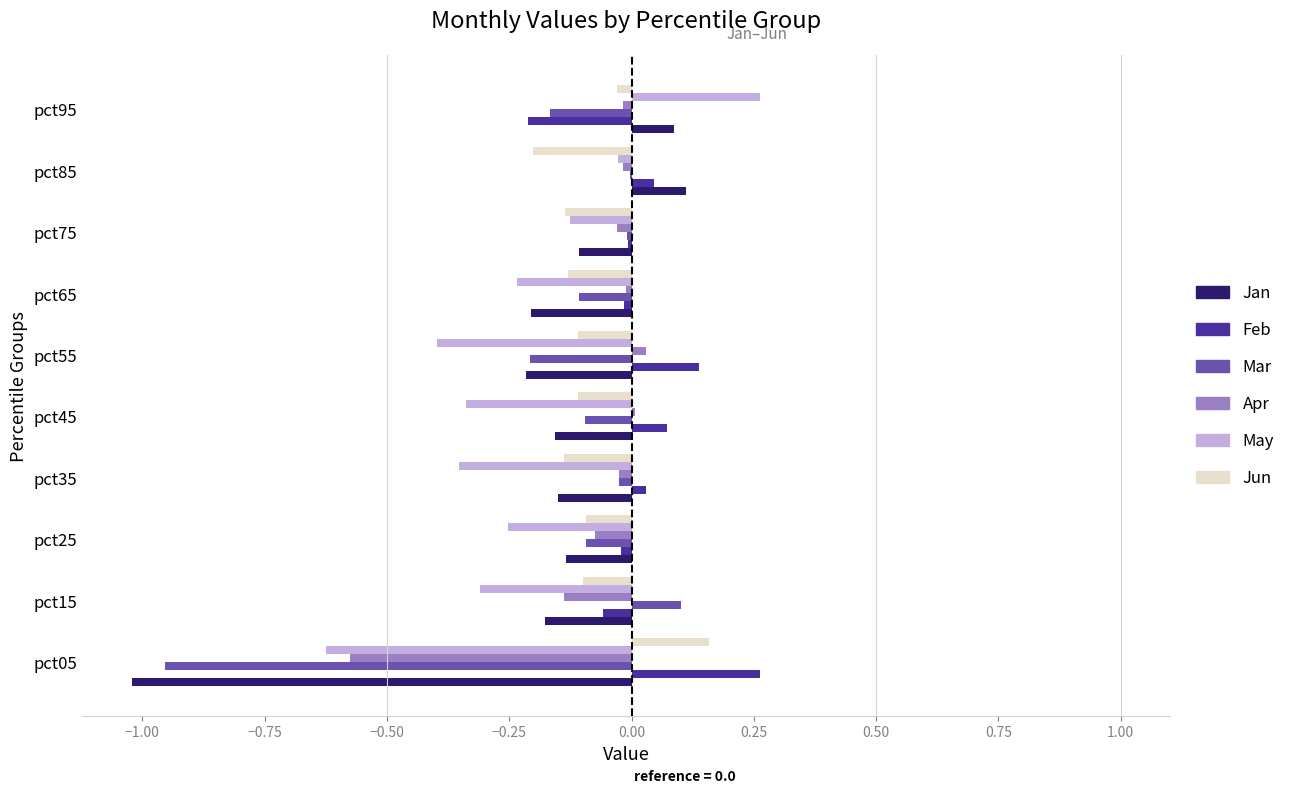

How many data points in Jun are above 0?

1